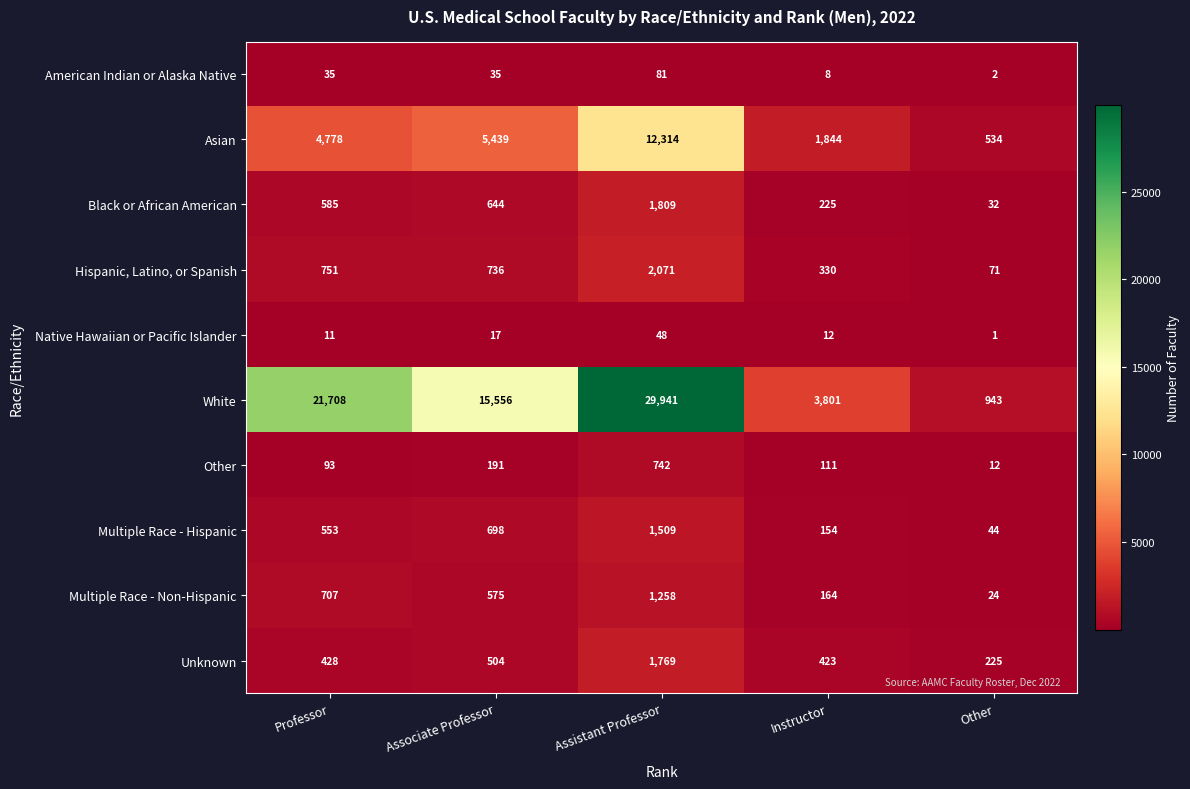

What is the sum of all Multiple Race - Non-Hispanic values?

2728